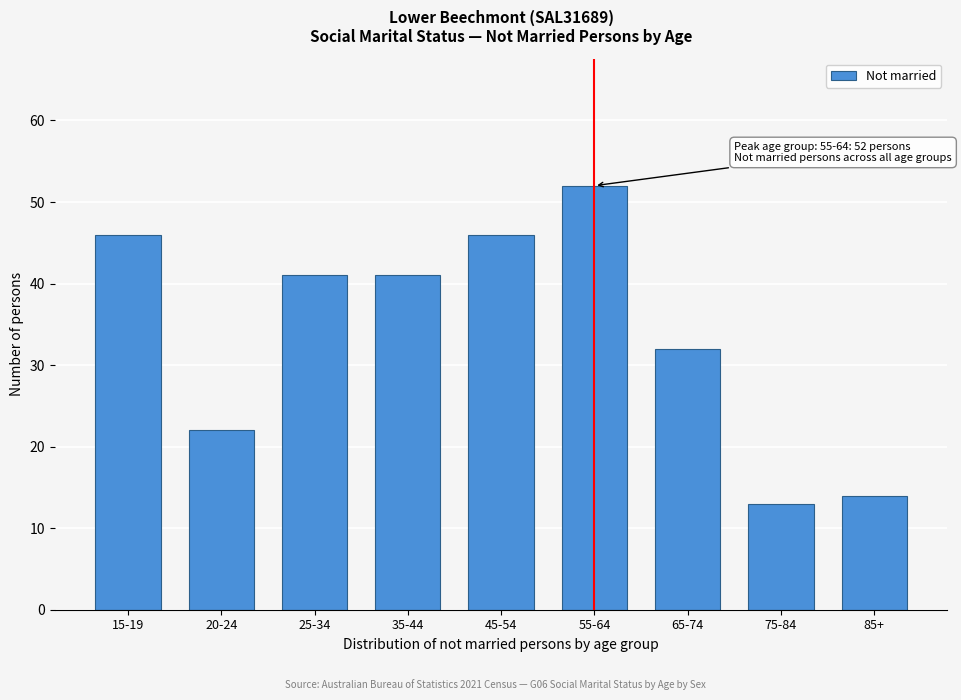

Reading left to right, what are all the values shown in this chart?

46	22	41	41	46	52	32	13	14